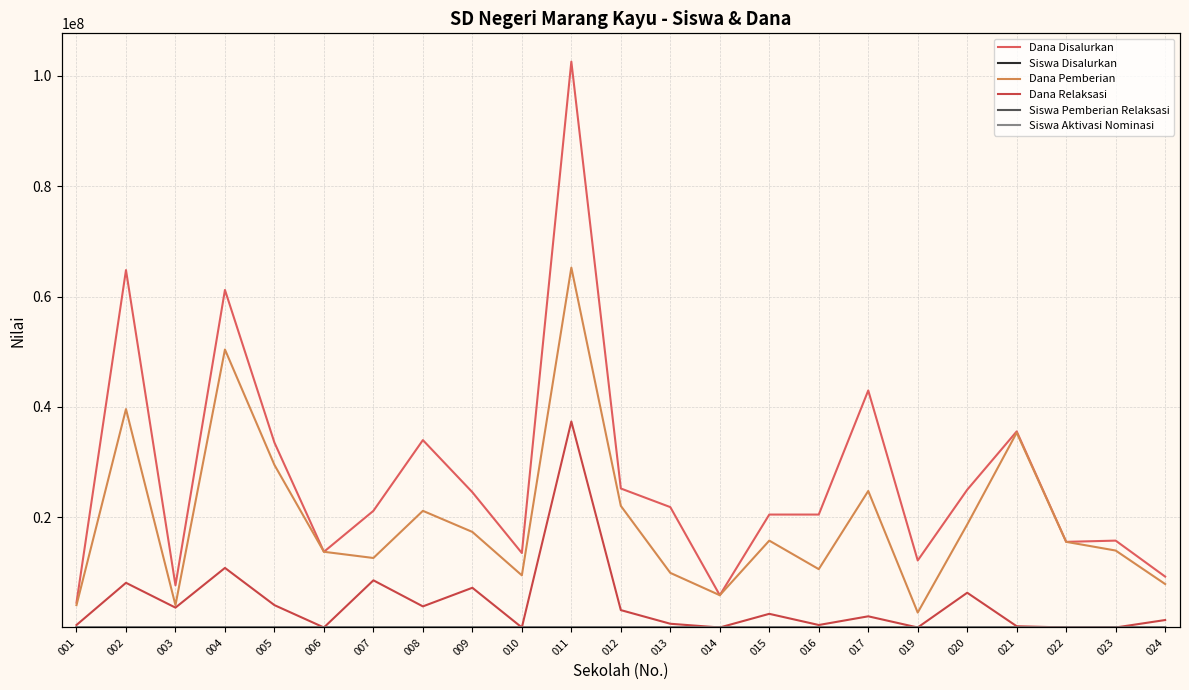

What is the sum of all Siswa Pemberian Relaksasi values?

254